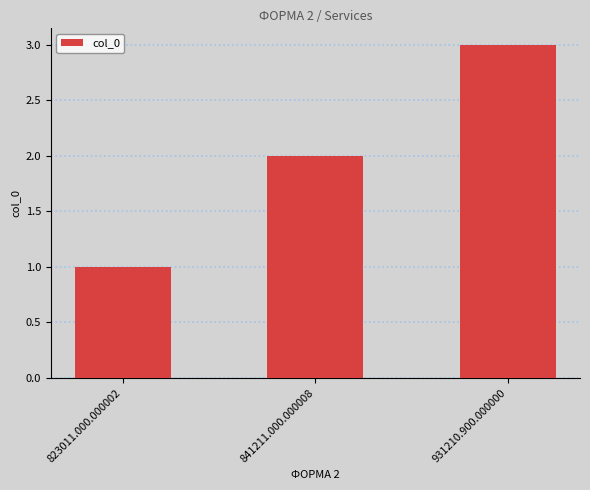

Reading right to left, transcribe all the data shown in this chart.

931210.900.000000=3	841211.000.000008=2	823011.000.000002=1